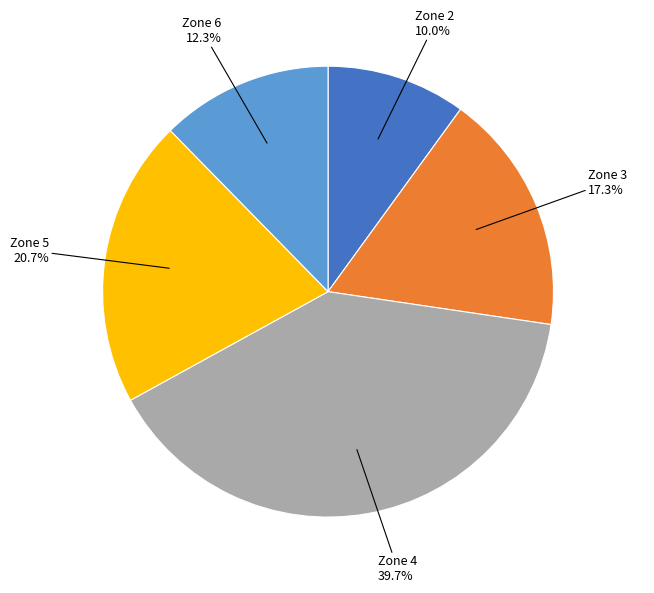

Is there any slice that represents more than half of the pie?

No